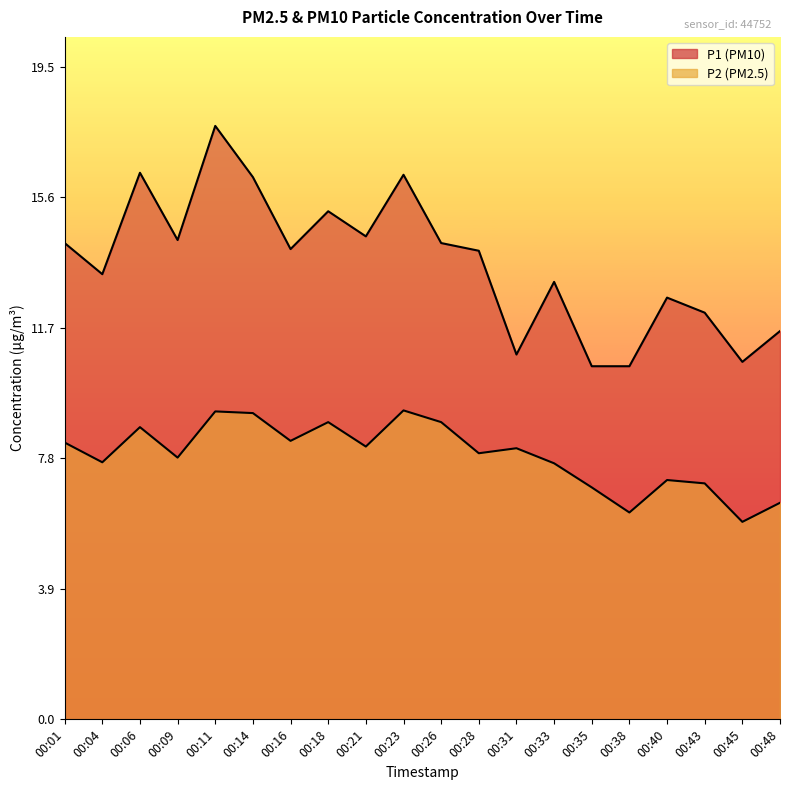

What is the value of the P1 point at the 18th from the left?

12.2